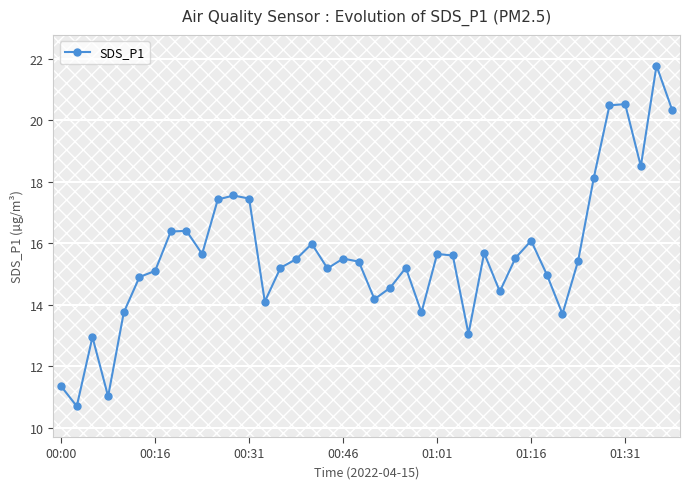

What is the value of the 35th point from the left?

18.1